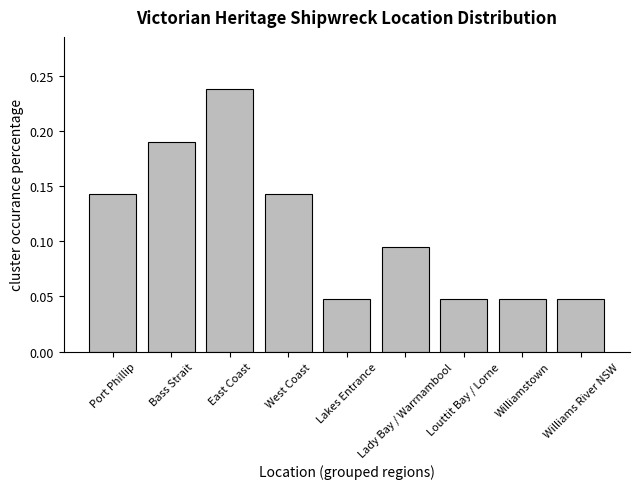

Does the chart contain any negative values?

No